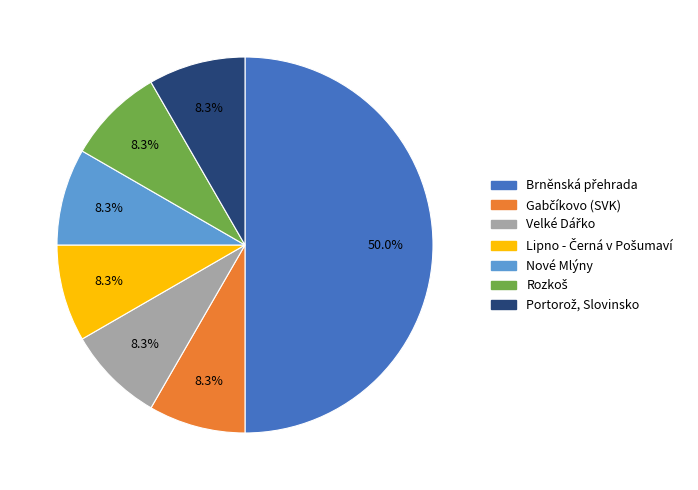

Does Nové Mlýny account for over 50% of the chart?

No